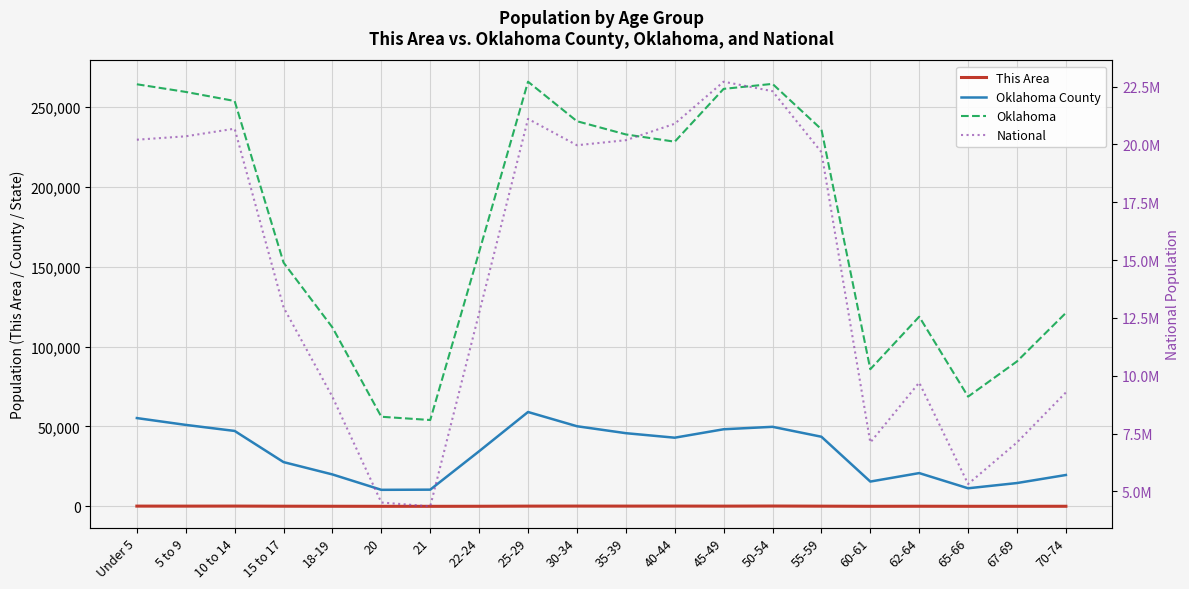

At how many categories does at least one series exceed 14216844?

10